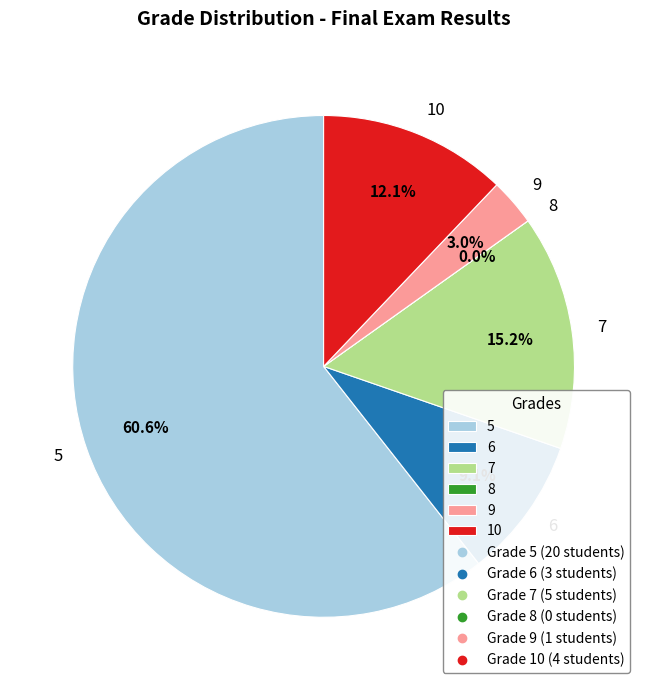

Does 10 account for over 50% of the chart?

No